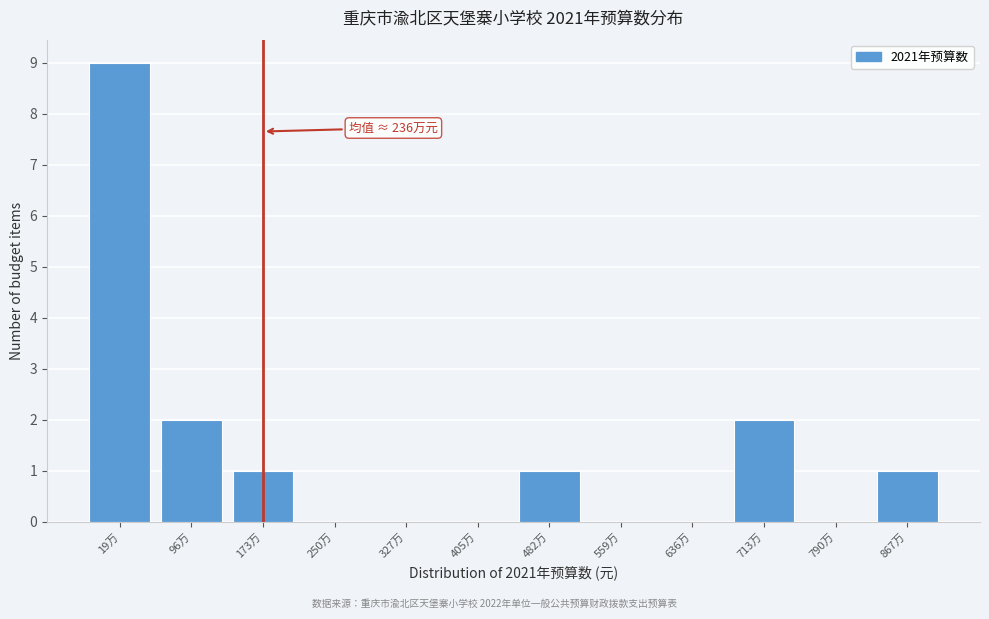

What is the ratio of the value at 96万 to the value at 713万?

1.0